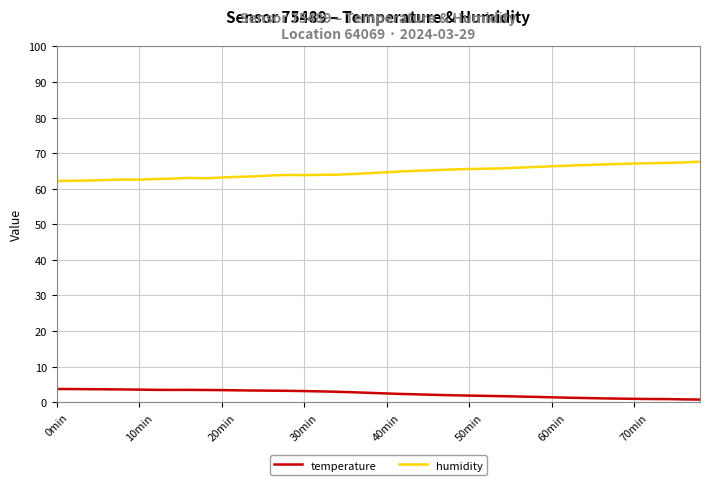

Rank the series by their maximum value, from lowest to highest.

temperature, humidity